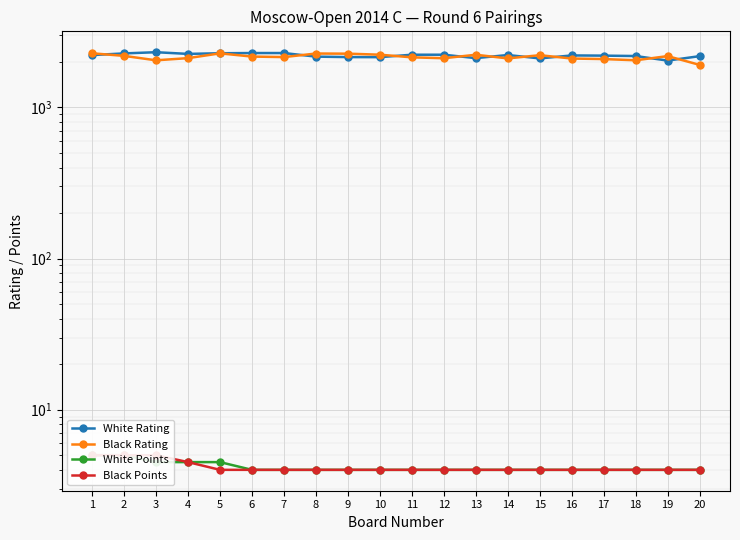

How many values in the White Rating series are below 2220?

10